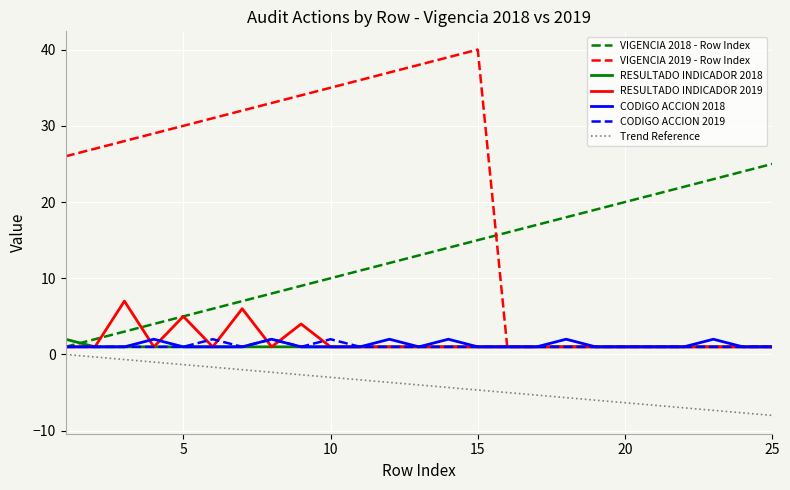

True or false: Trend Reference and VIGENCIA 2019 - Row Index cross at least once.

False